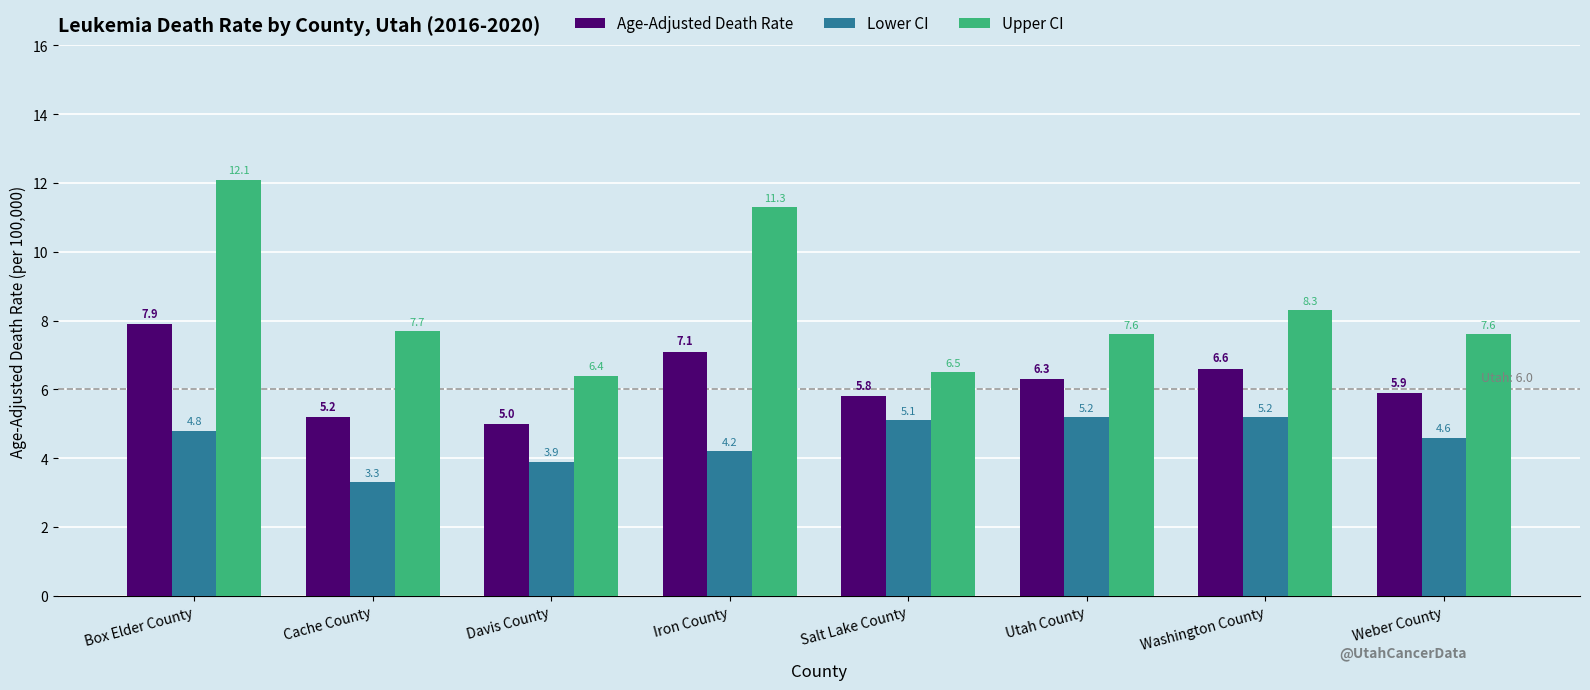

How many values in the Lower CI series exceed 4?

6